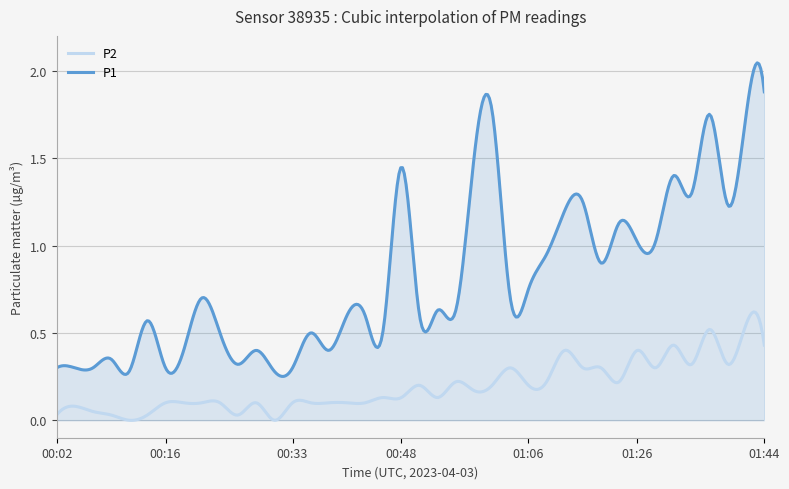

Which series has the largest total across all categories?

P1